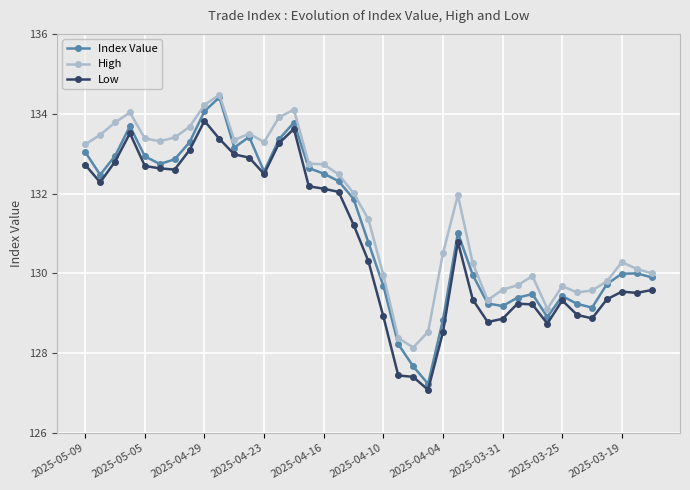

How many distinct data groups are displayed?

3